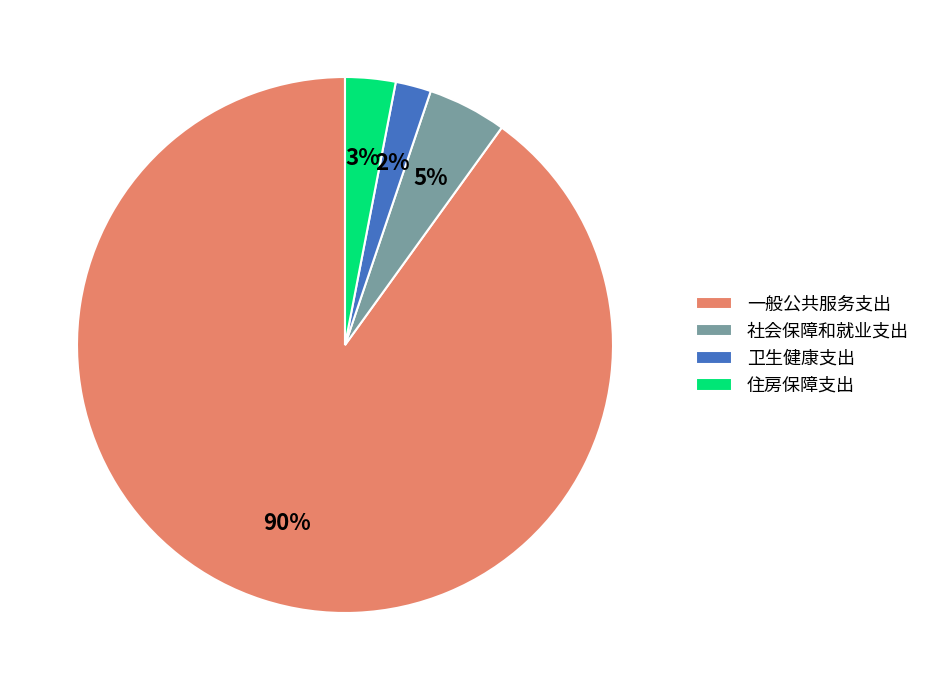

Which has a higher value, 社会保障和就业支出 or 一般公共服务支出?

一般公共服务支出